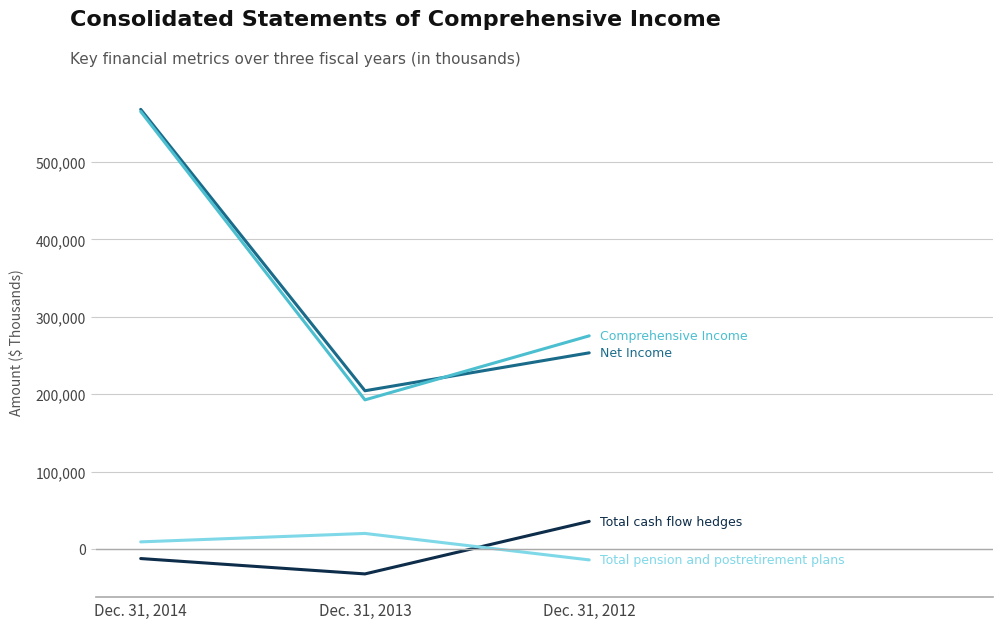

What is the total value across all series at Dec. 31, 2014?

1130458